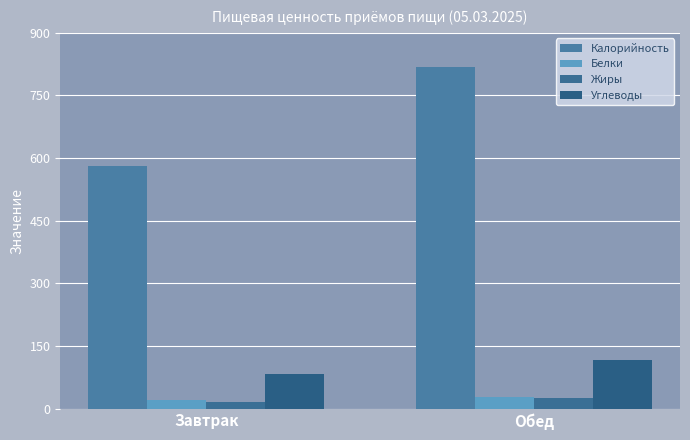

What value does the Жиры series have at Обед?

25